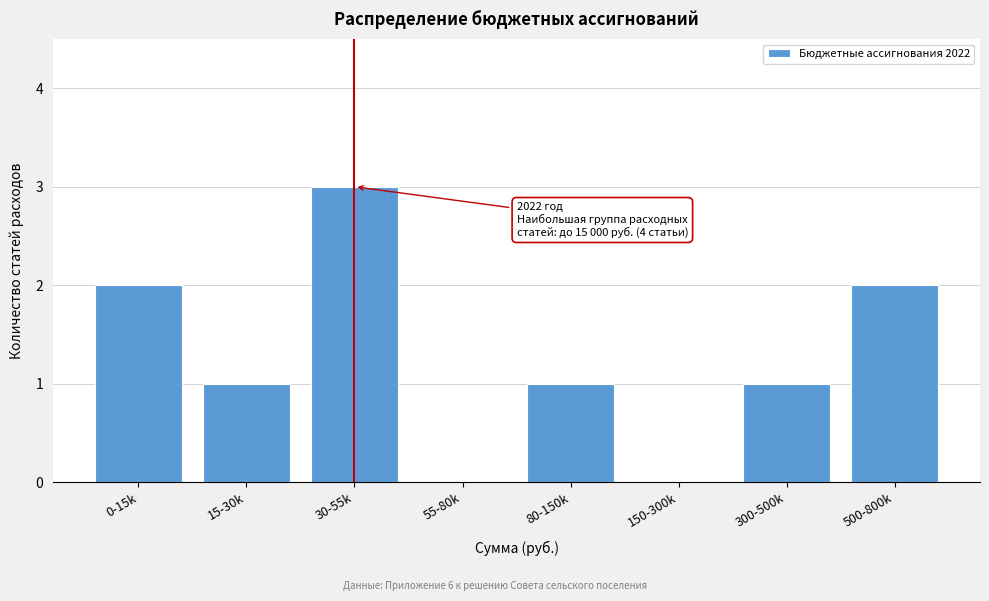

Reading right to left, list all the values displayed in this chart.

500-800k=2	300-500k=1	150-300k=0	80-150k=1	55-80k=0	30-55k=3	15-30k=1	0-15k=2